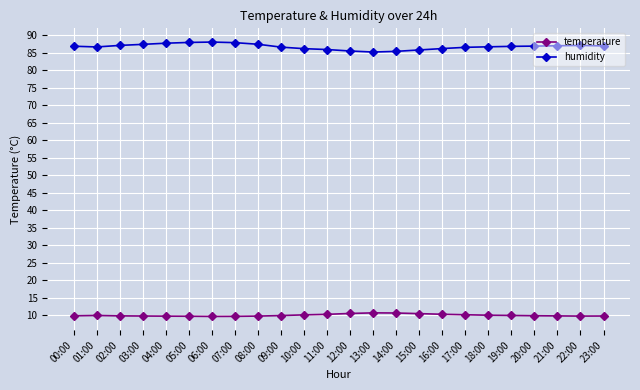

What is the spread (max minus min) of values at 17:00?

76.5